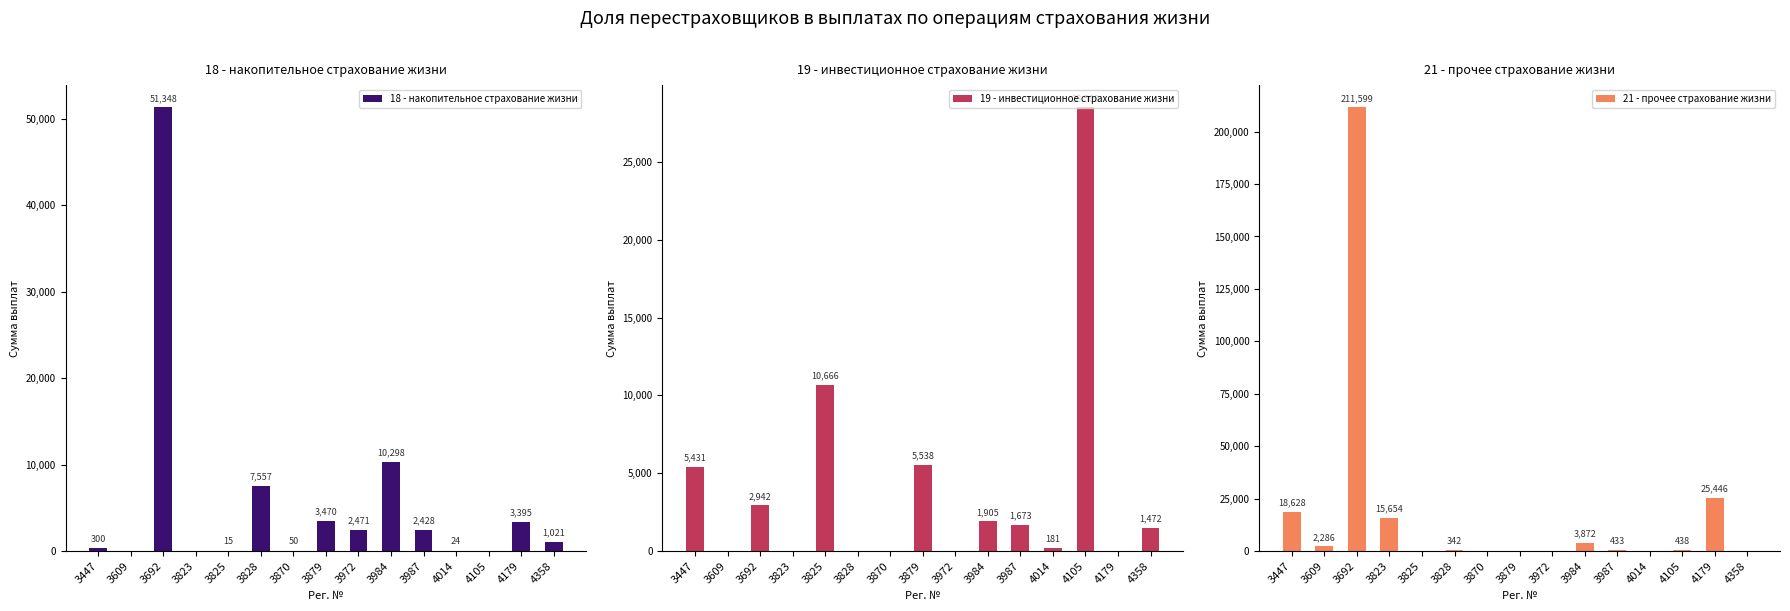

Reading left to right, extract all data points from this chart.

18 - накопительное страхование жизни: 300.0	0.0	51348.4	0.0	15.0	7556.6	49.5	3470.4	2471.1	10298.1	2428.1	24.4	0.0	3395.0	1020.8
19 - инвестиционное страхование жизни: 5430.7	0.0	2941.6	0.0	10666.2	0.0	0.0	5537.5	0.0	1904.7	1672.6	181.4	28500.0	0.0	1472.2
21 - прочее страхование жизни: 18627.5	2286.3	211599.4	15654.4	0.0	341.6	0.0	0.0	0.0	3871.9	433.3	0.0	437.5	25445.9	0.0